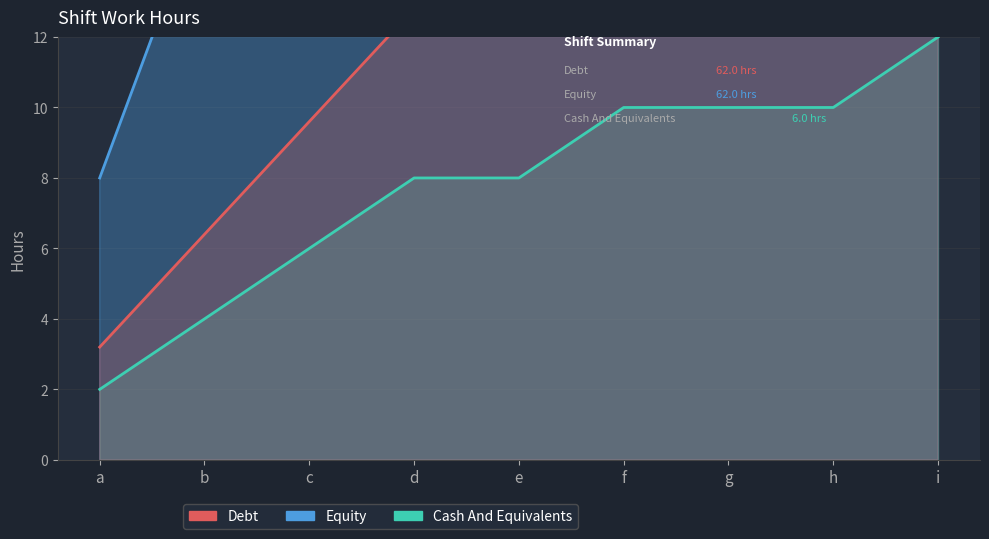

Is the value of Cash And Equivalents at i greater than the value of Debt at f?

No